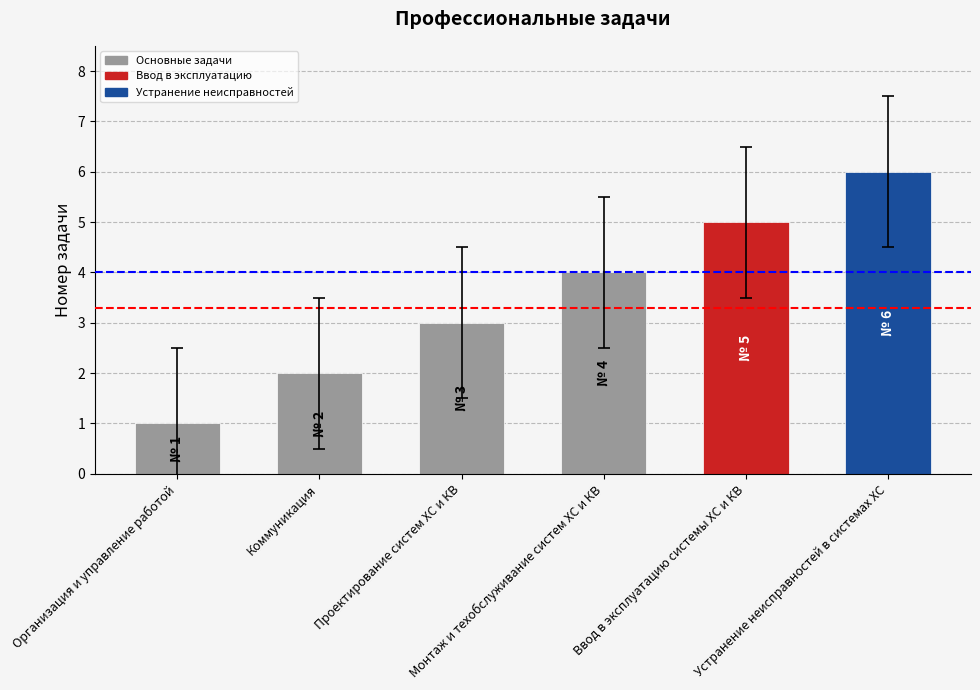

What is the value of the 5th bar from the left?

5